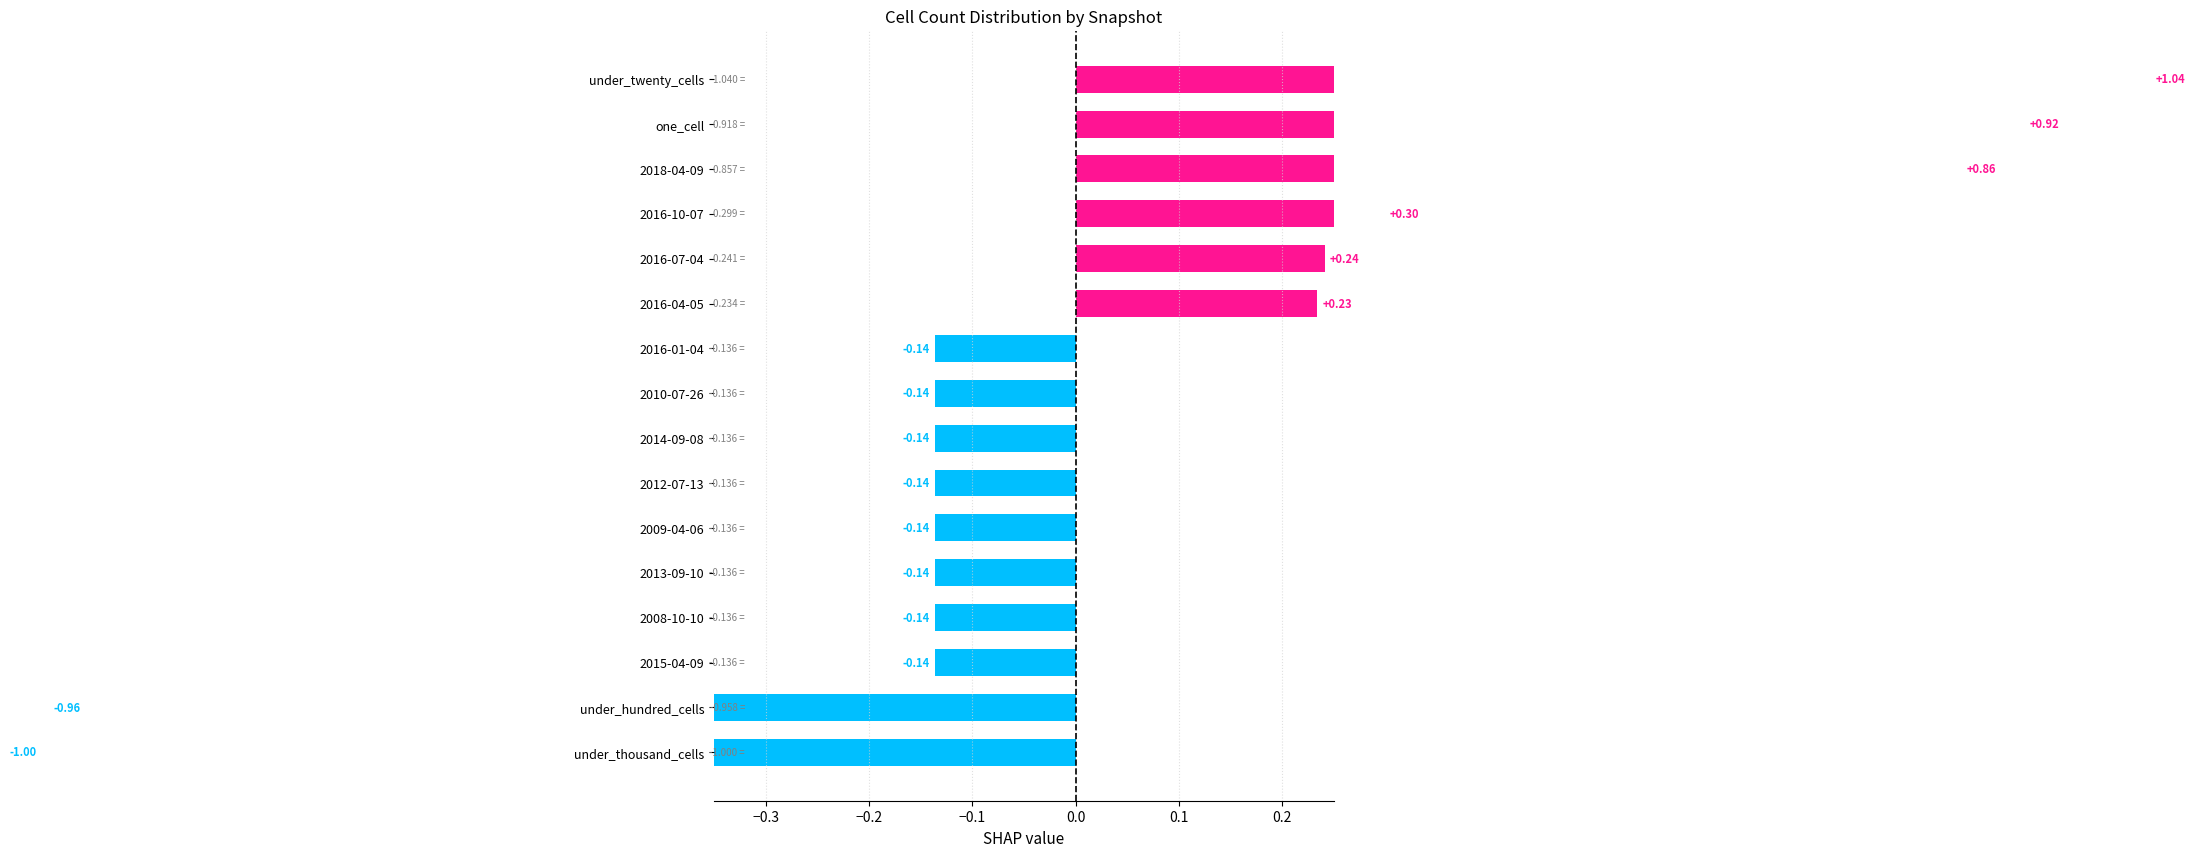

Does the chart contain any negative values?

Yes